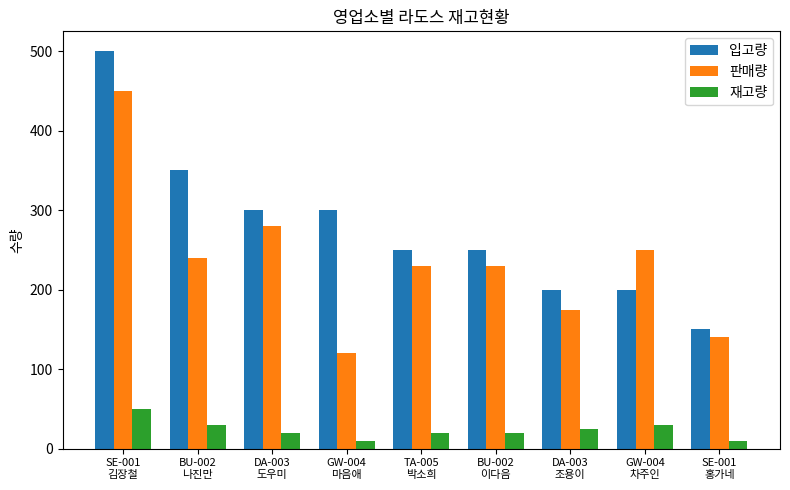

Which series has the largest total across all categories?

입고량